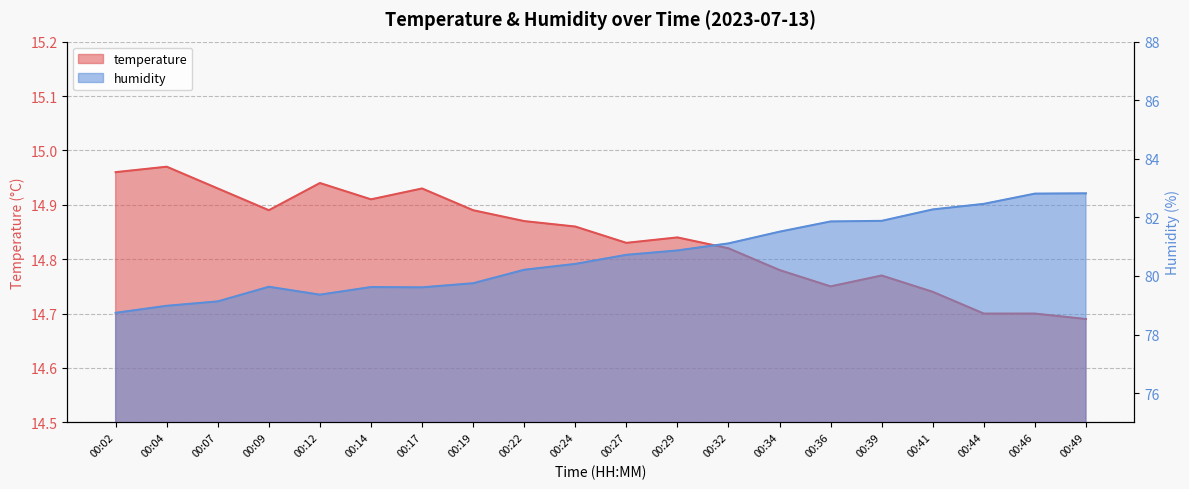

How many data points in humidity are above 80?

12